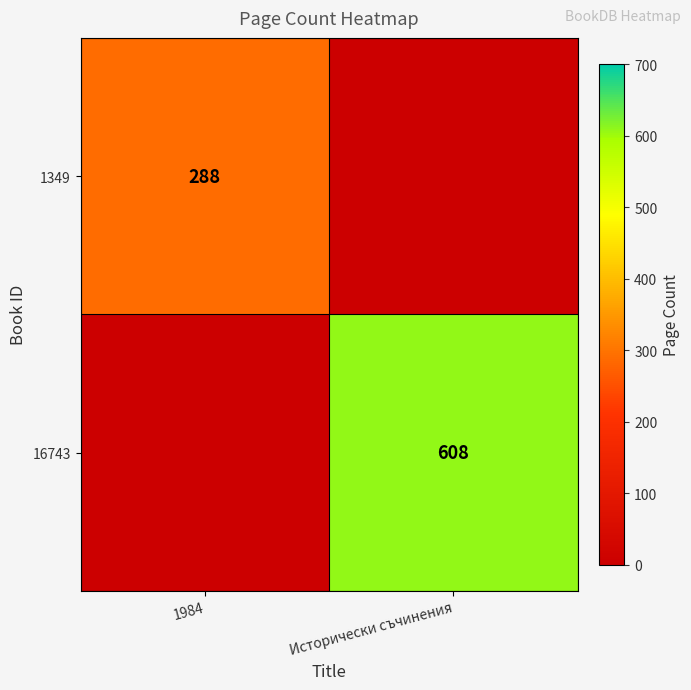

What is the difference between the highest and lowest values at 1984?

288